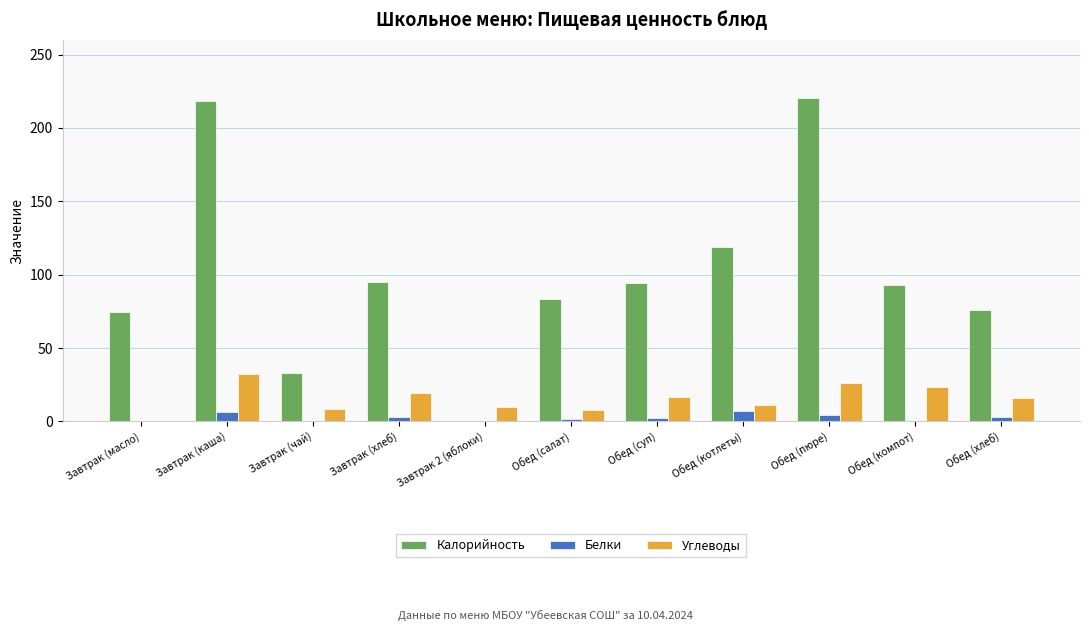

Which series changed the most between Завтрак (масло) and Обед (компот)?

Углеводы